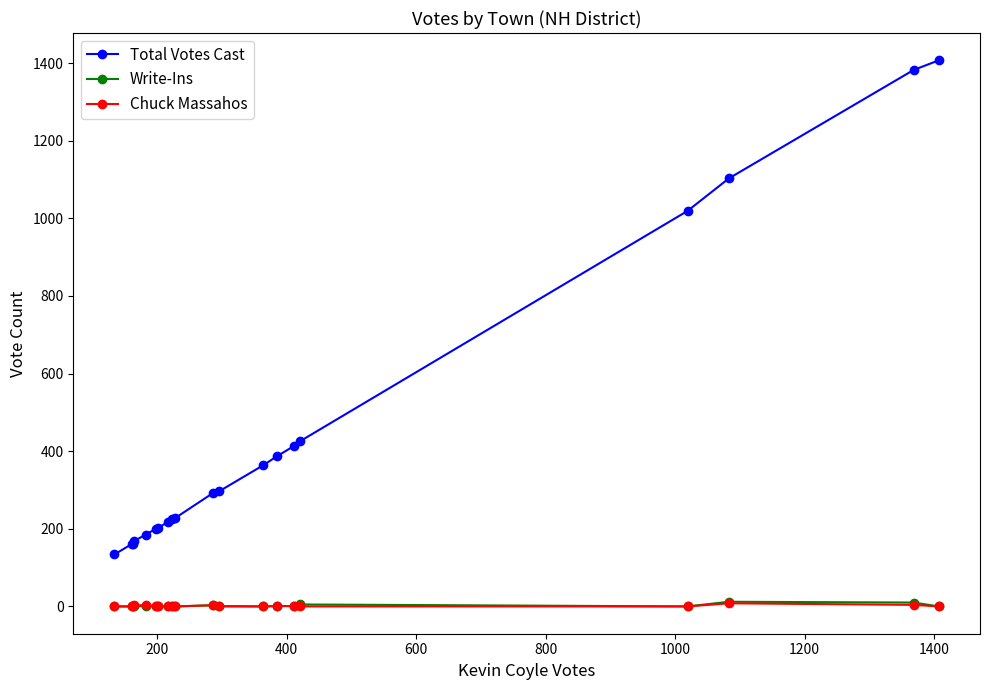

True or false: Write-Ins and Total Votes Cast intersect in this chart.

False